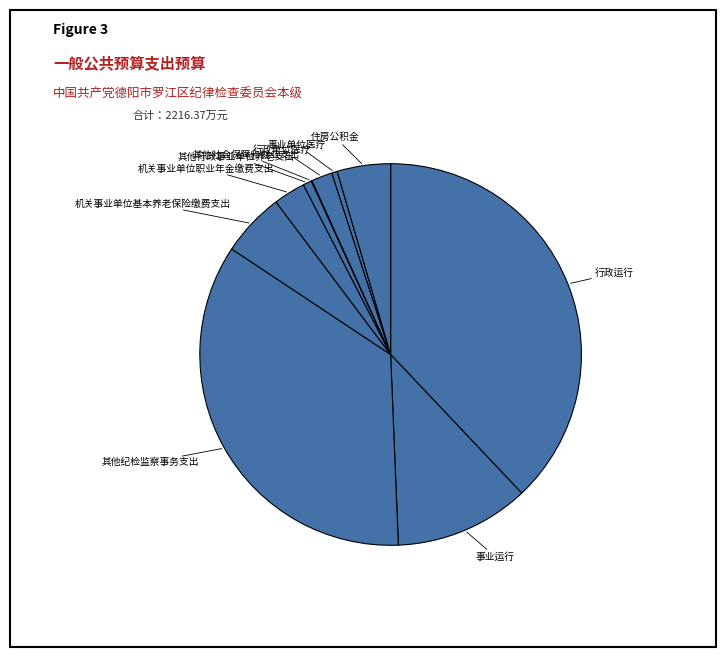

What is the smallest slice in the pie chart?

其他社会保障和就业支出